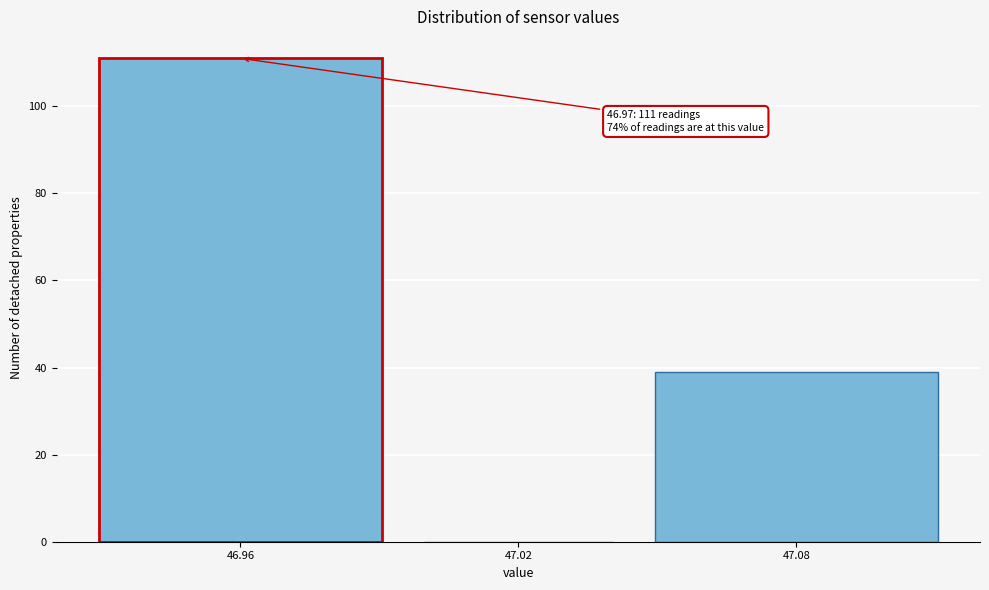

Reading right to left, list all the values displayed in this chart.

47.08=39	47.02=0	46.96=111